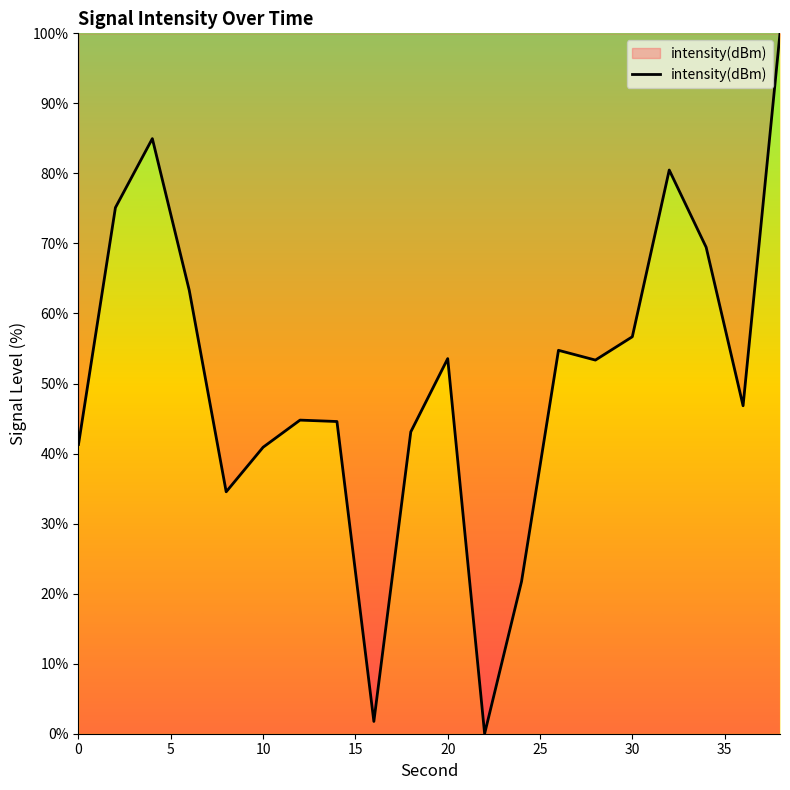

How many interior local valleys (lower than both neighbors) does the data have?

5